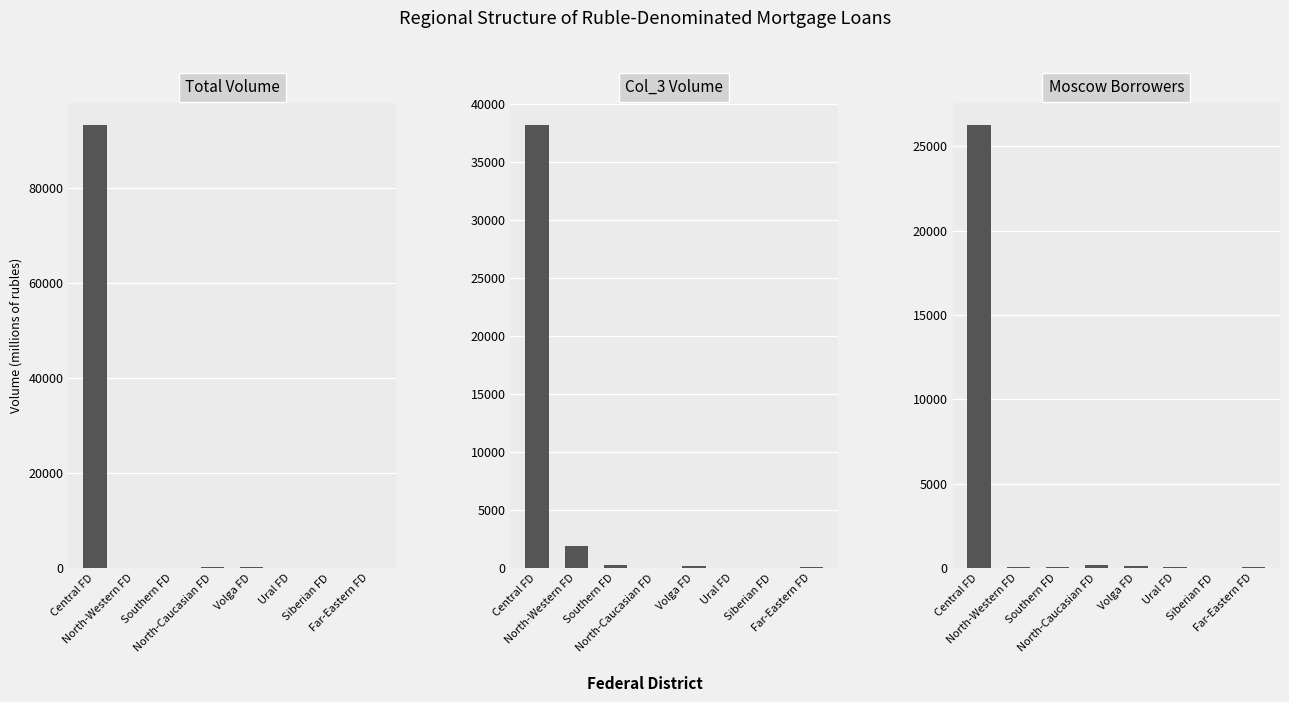

Is the value of Moscow Borrowers at Central FD greater than the value of Total Volume at Ural FD?

Yes